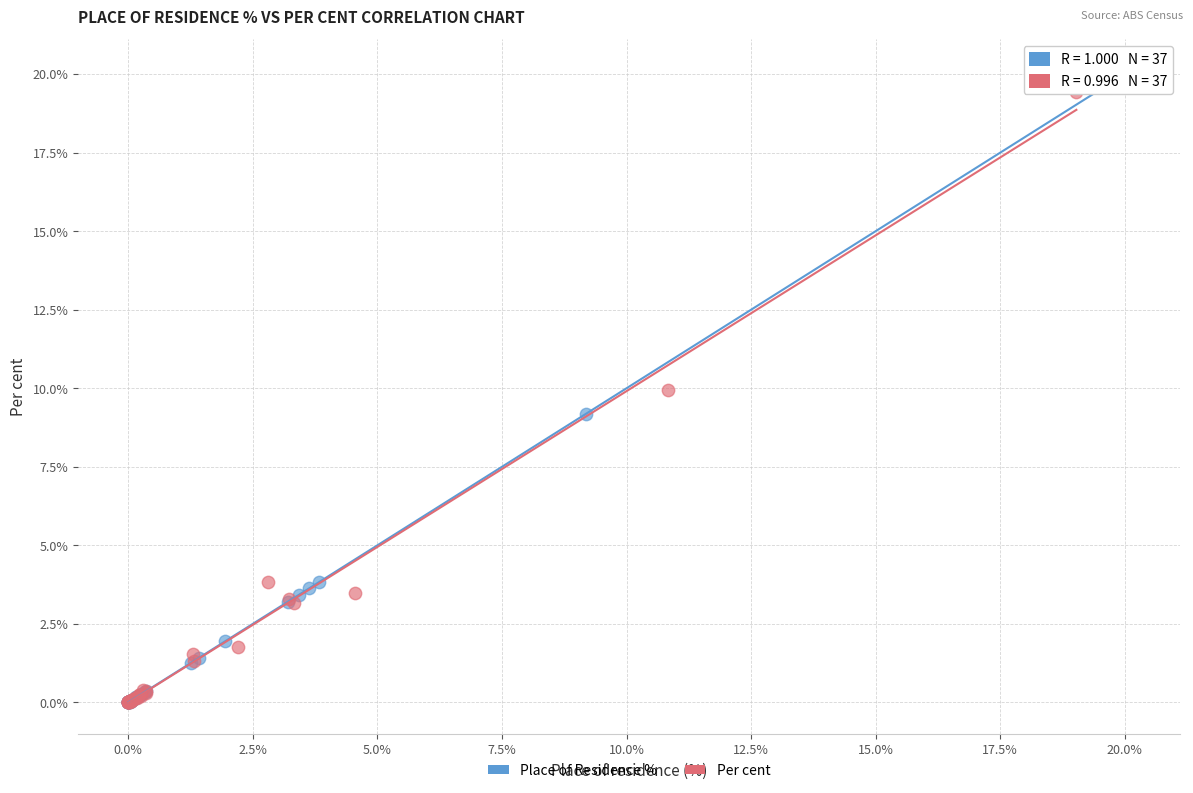

Which series has the largest Y range (max minus min)?

Place of Residence %